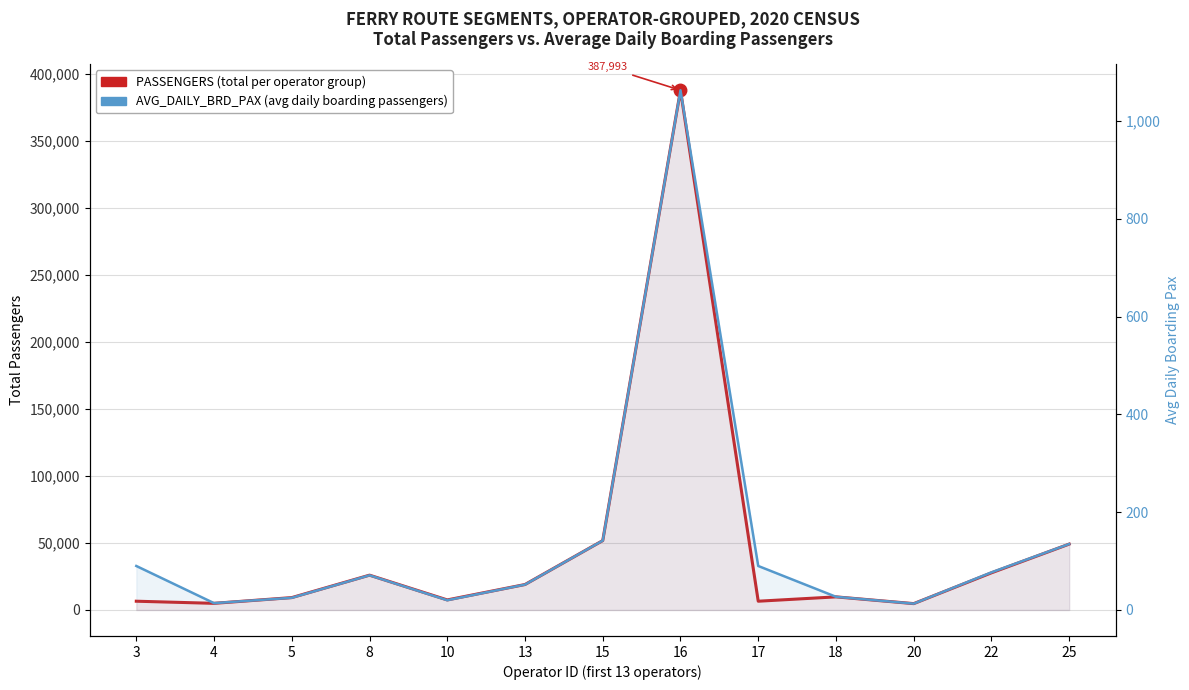

Where does the AVG_DAILY_BRD_PAX series first go above 71?

3